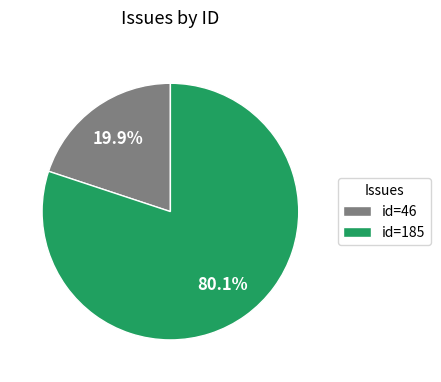

Count the number of slices in the pie.

2